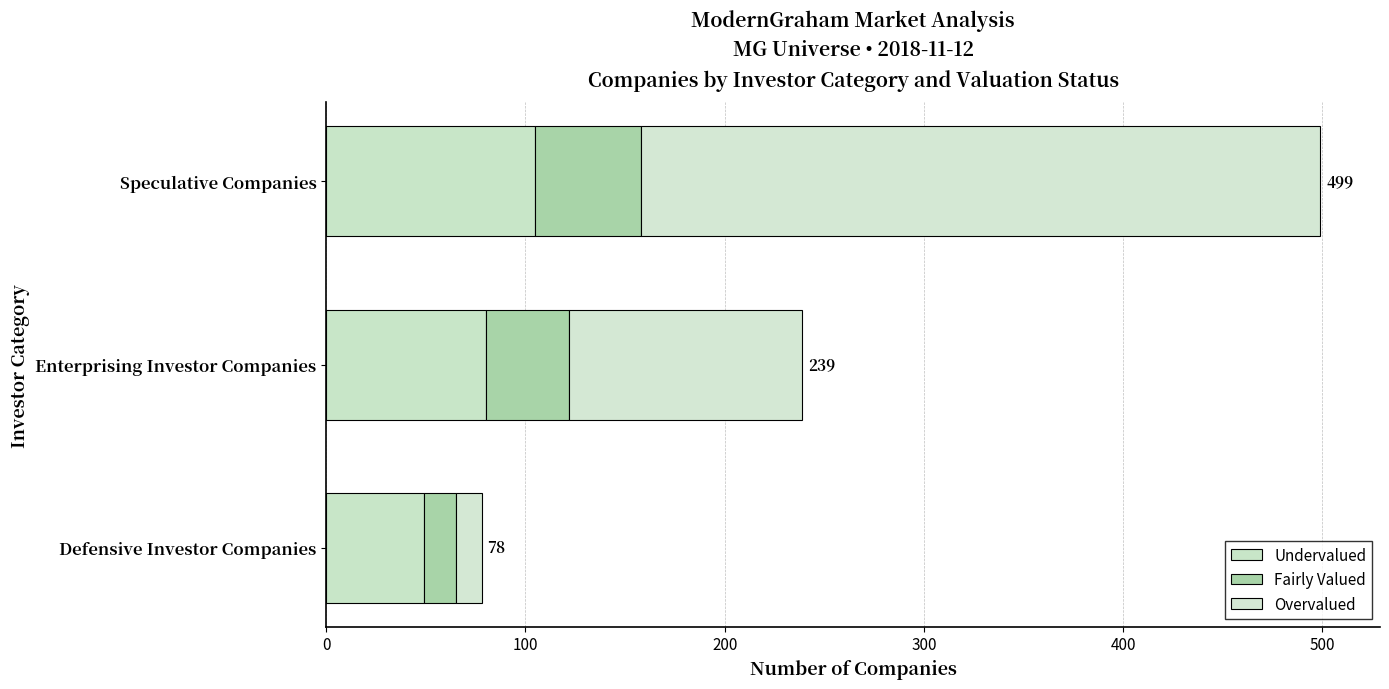

Reading left to right, what are all the values shown in this chart?

Undervalued: 49	80	105
Fairly Valued: 16	42	53
Overvalued: 13	117	341